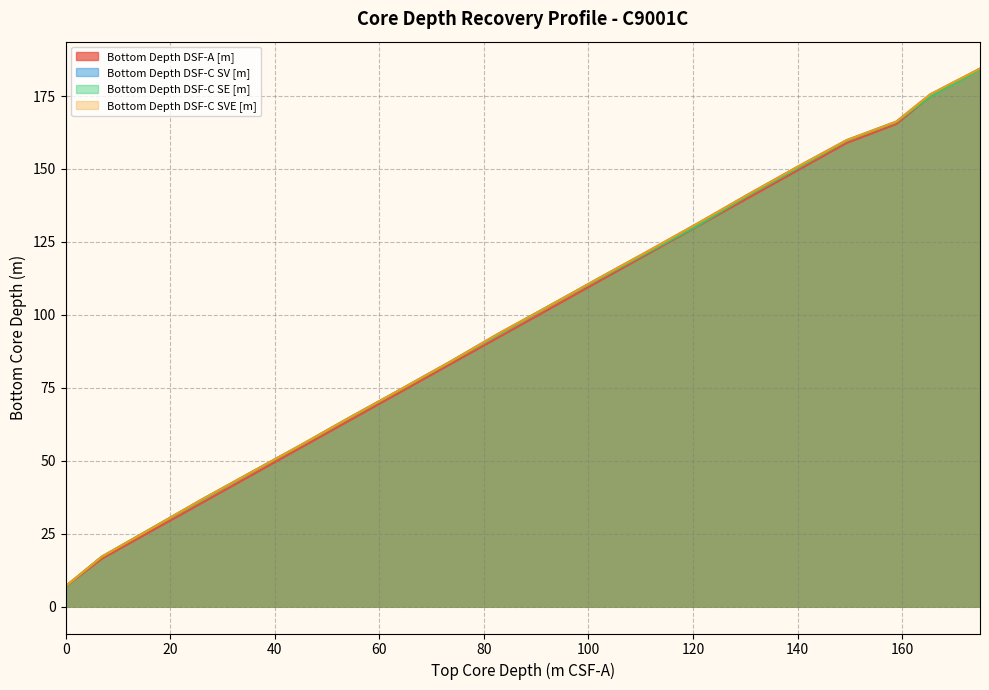

How many data points does each series have?

20